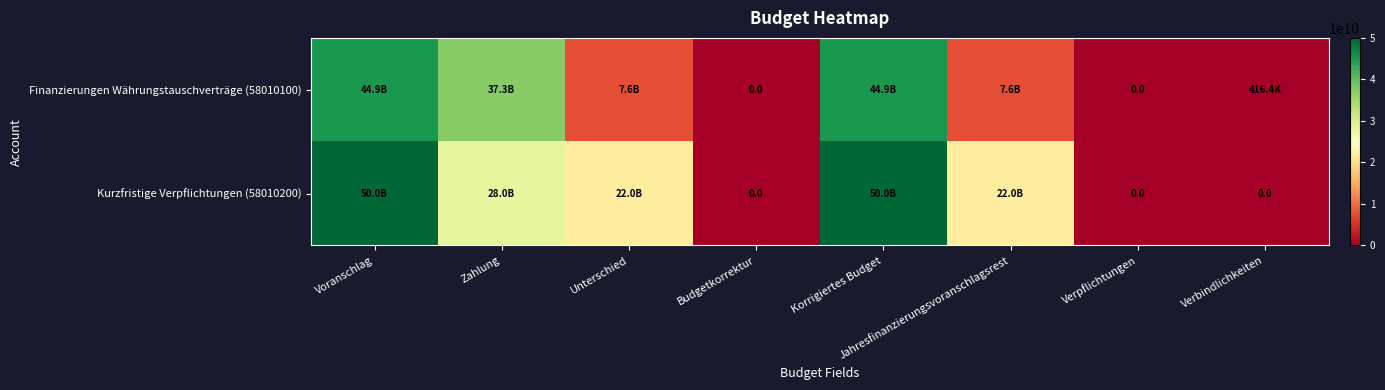

The value of Finanzierungen Währungstauschverträge (58010100) at Korrigiertes Budget is 44907173000.0. True or false?

True